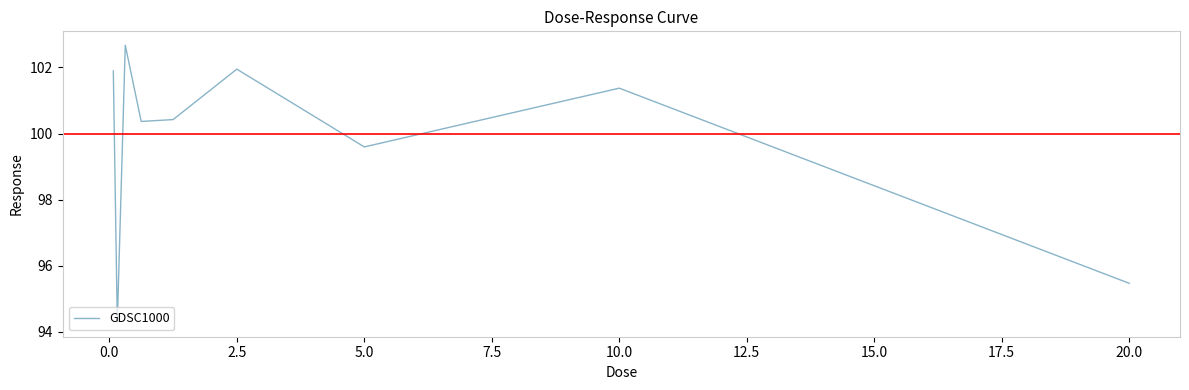

What is the difference between the maximum and minimum values?

8.4